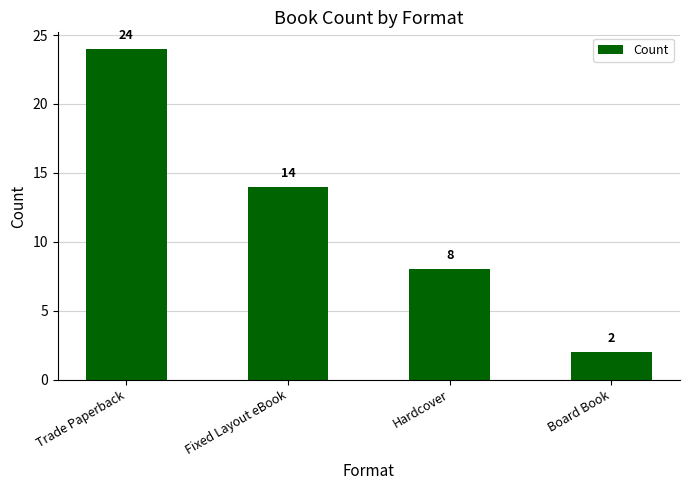

Which label corresponds to the smallest value in the chart?

Board Book